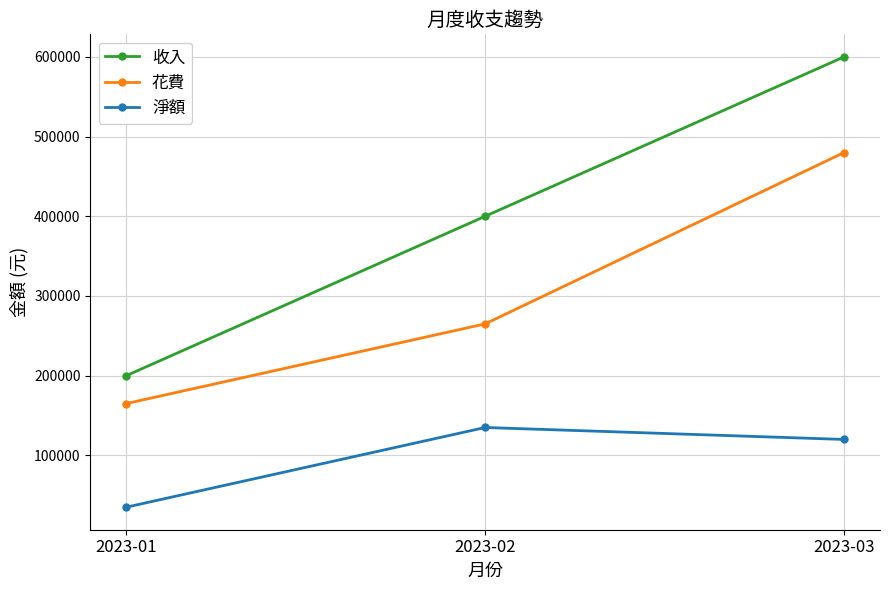

Reading left to right, transcribe all the data shown in this chart.

收入: 200000	400000	600000
花費: 165000	265000	480000
淨額: 35000	135000	120000